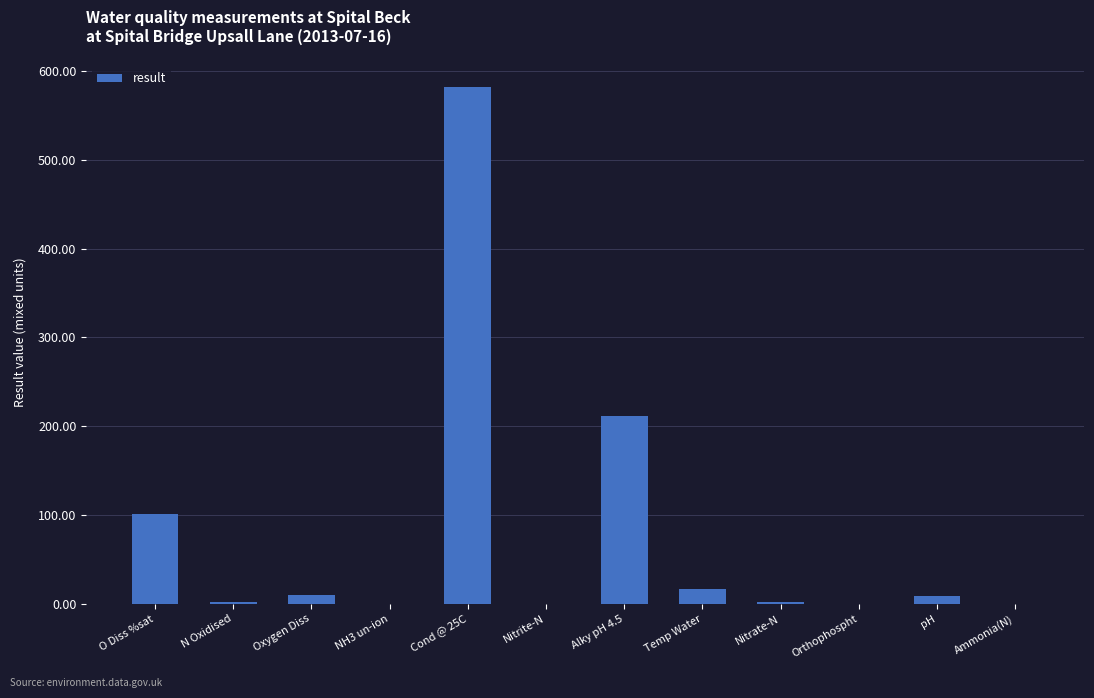

Which label corresponds to the largest value in the chart?

Cond @ 25C